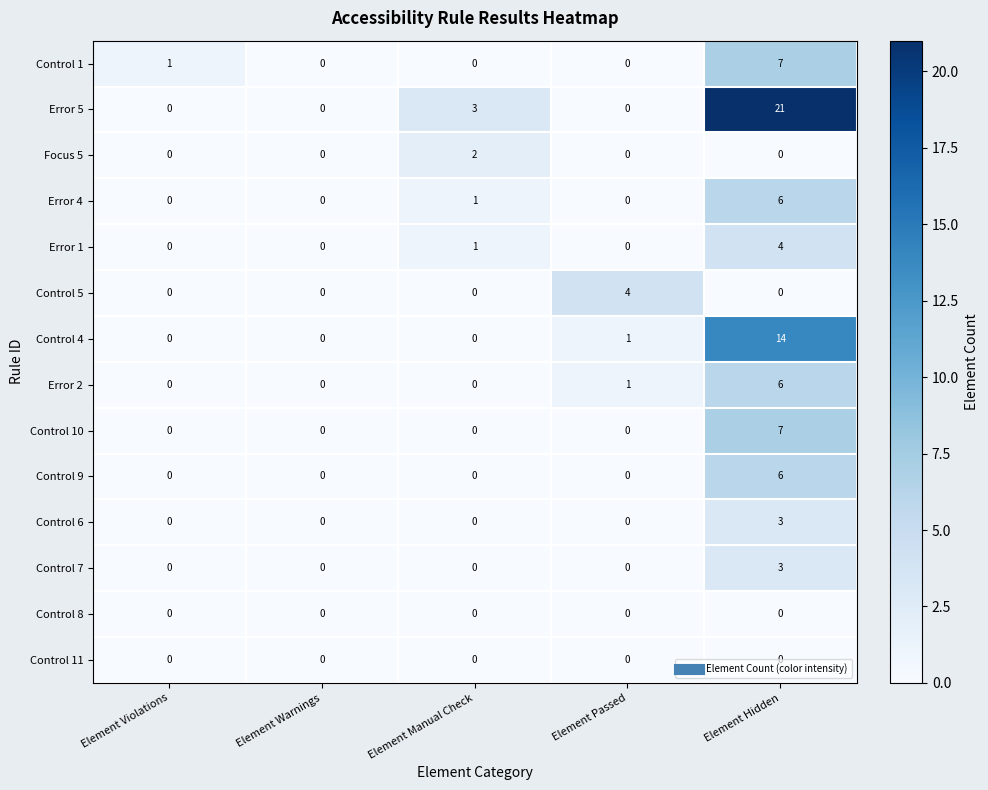

How many values in Error 4 are above zero?

2